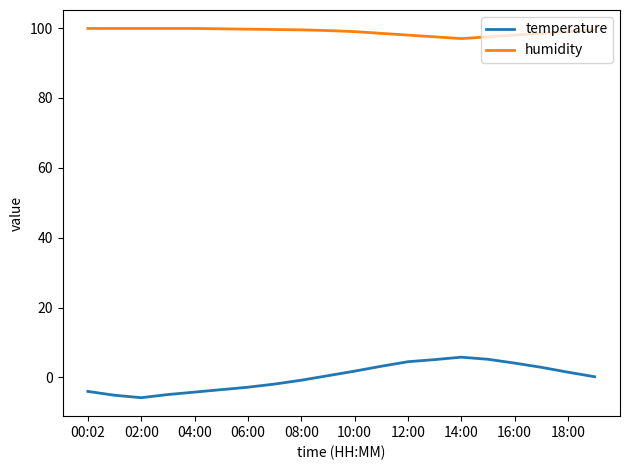

What is the difference between the maximum and minimum values in the temperature series?

11.6